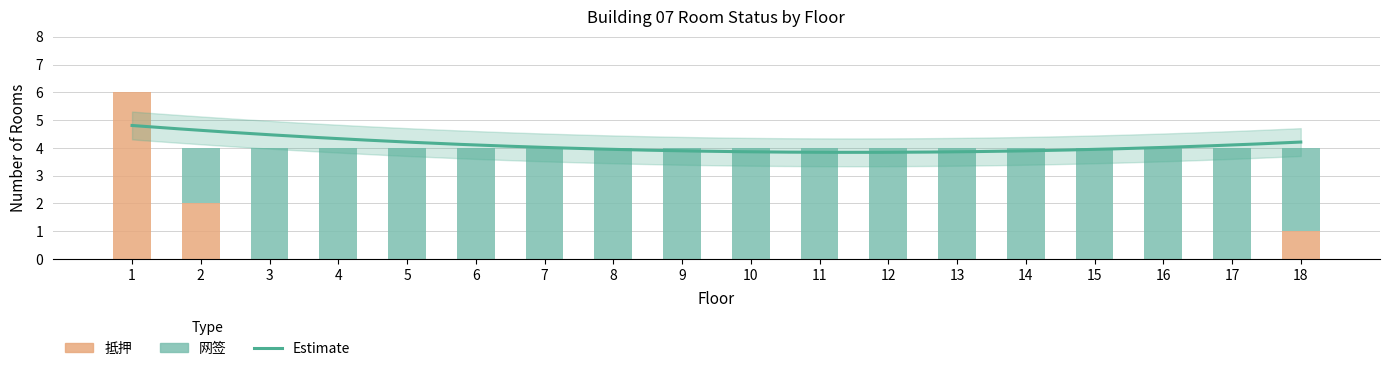

Are the bars horizontal?

No